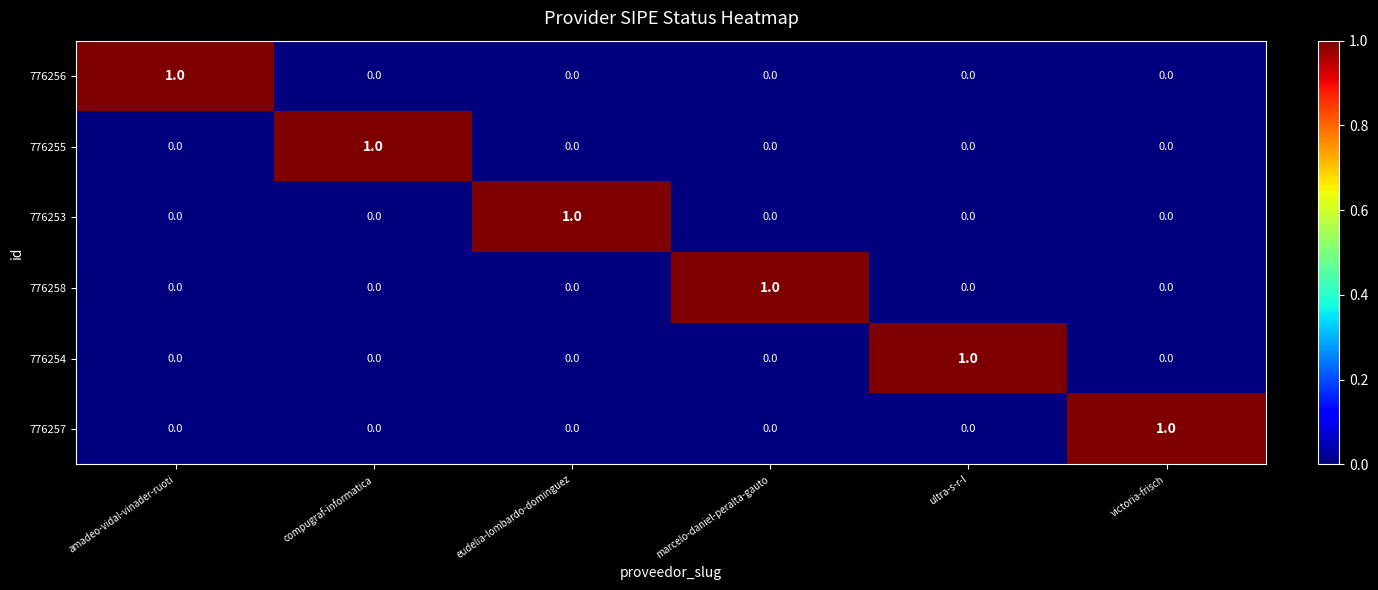

At how many categories does at least one series exceed 0?

6